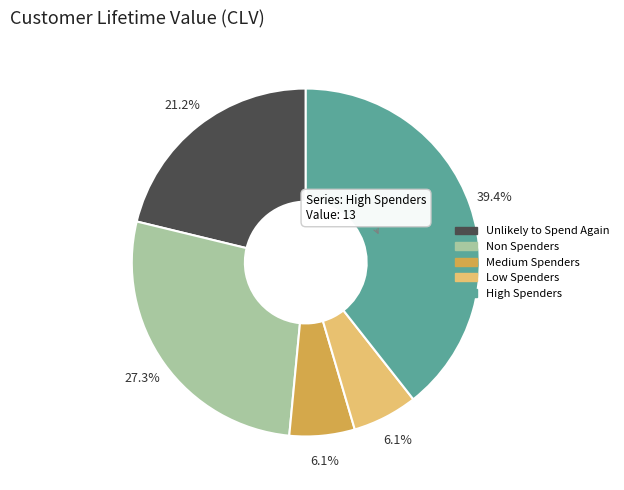

Which has a higher value, High Spenders or Non Spenders?

High Spenders